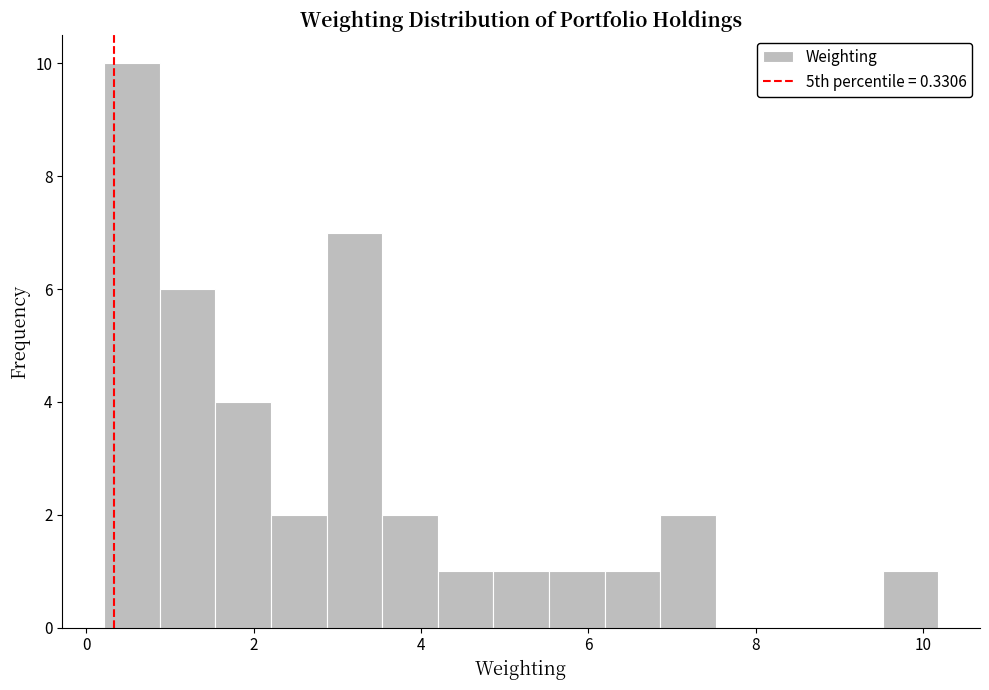

Read against the x-axis, roughly where is the centre of the tallest bar?

0.6